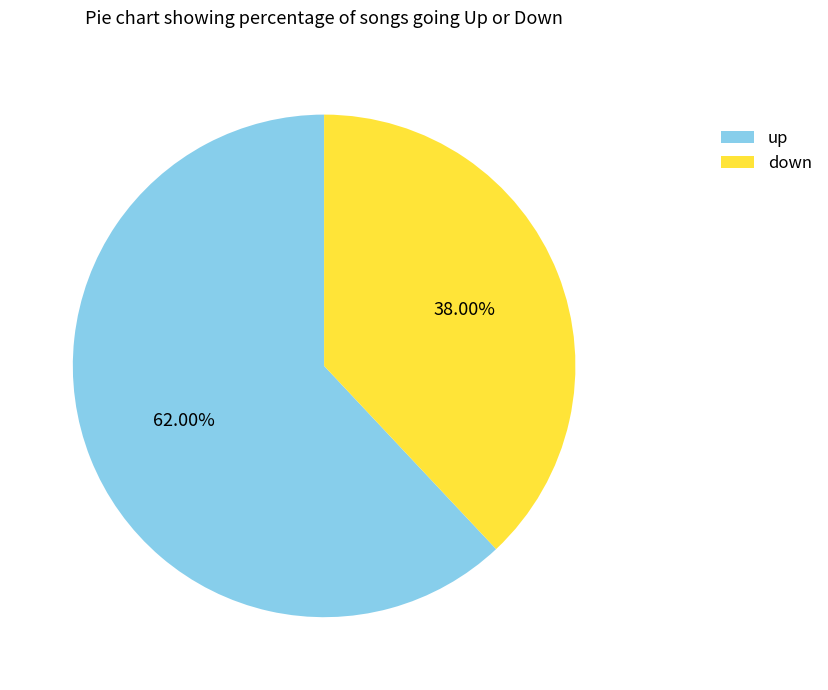

To the nearest percent, what portion does up represent?

62%